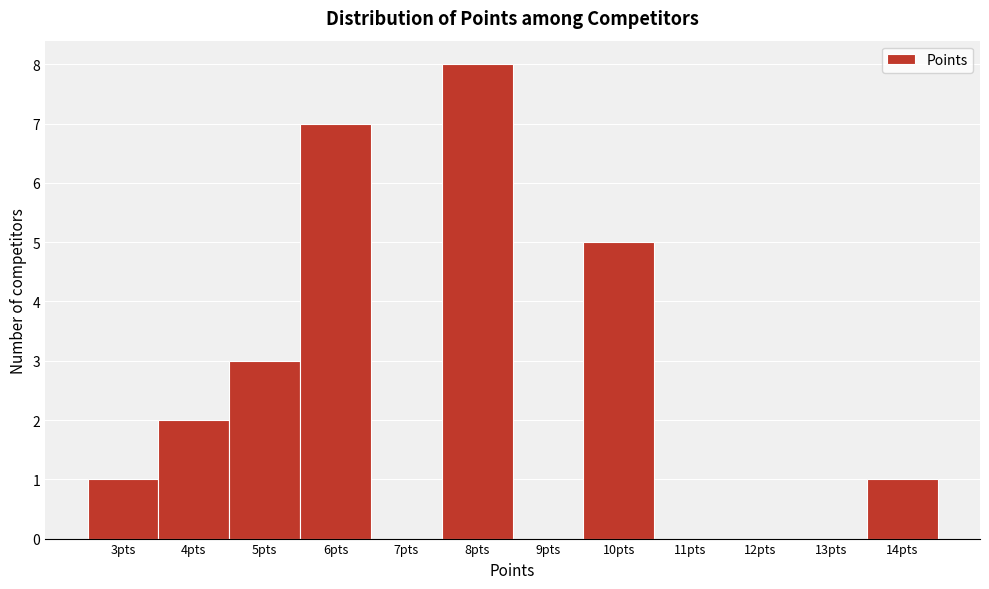

Reading left to right, list every bar in this chart as the range it spans on the x-axis followed by its height. The values are not printed on the chart, so give them approximately, as read against the axis.

2.5 to 3.5: 1
3.5 to 4.5: 2
4.5 to 5.5: 3
5.5 to 6.5: 7
6.5 to 7.5: 0
7.5 to 8.5: 8
8.5 to 9.5: 0
9.5 to 10.5: 5
10.5 to 11.5: 0
11.5 to 12.5: 0
12.5 to 13.5: 0
13.5 to 14.5: 1